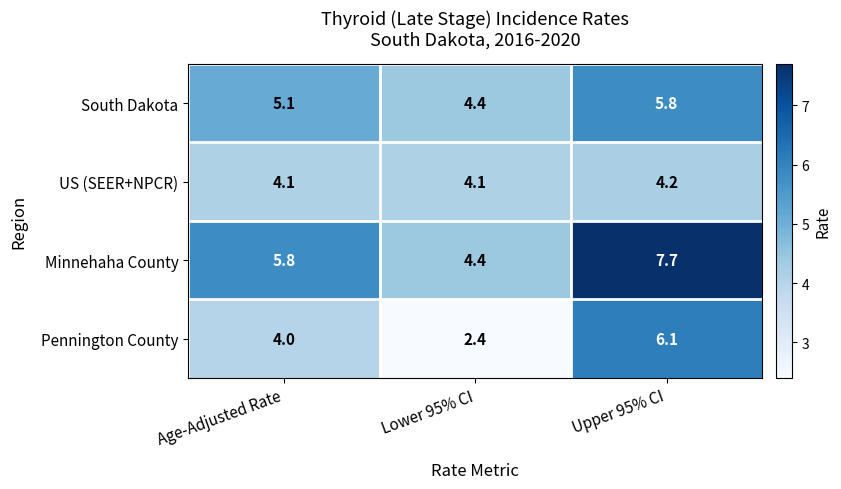

Which label corresponds to the smallest value in the chart?

Lower 95% CI